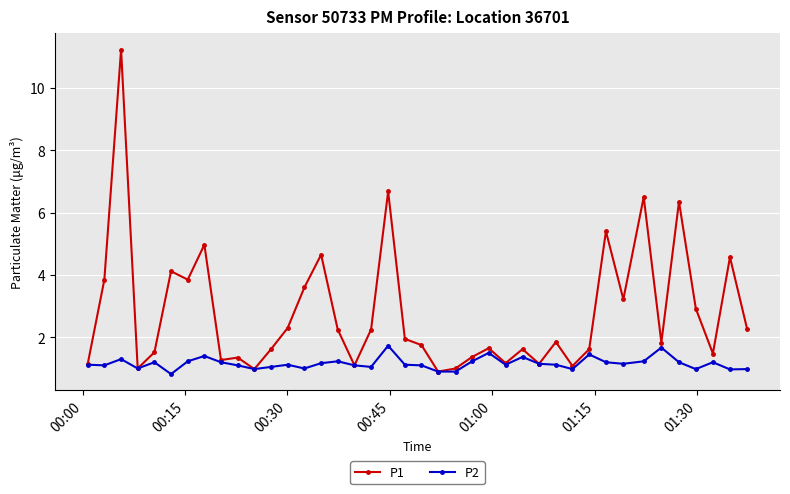

True or false: P2 has more than 0 interior local peaks.

True